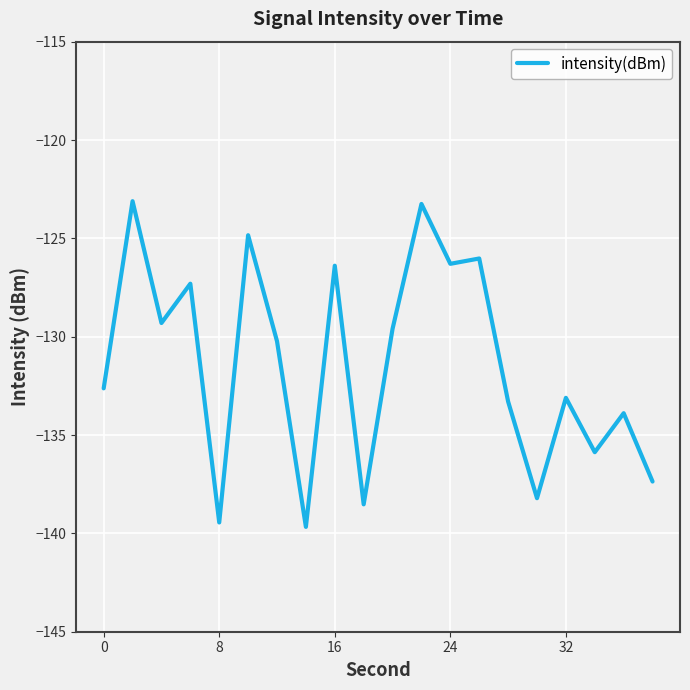

What is the difference between the maximum and minimum values?

16.6